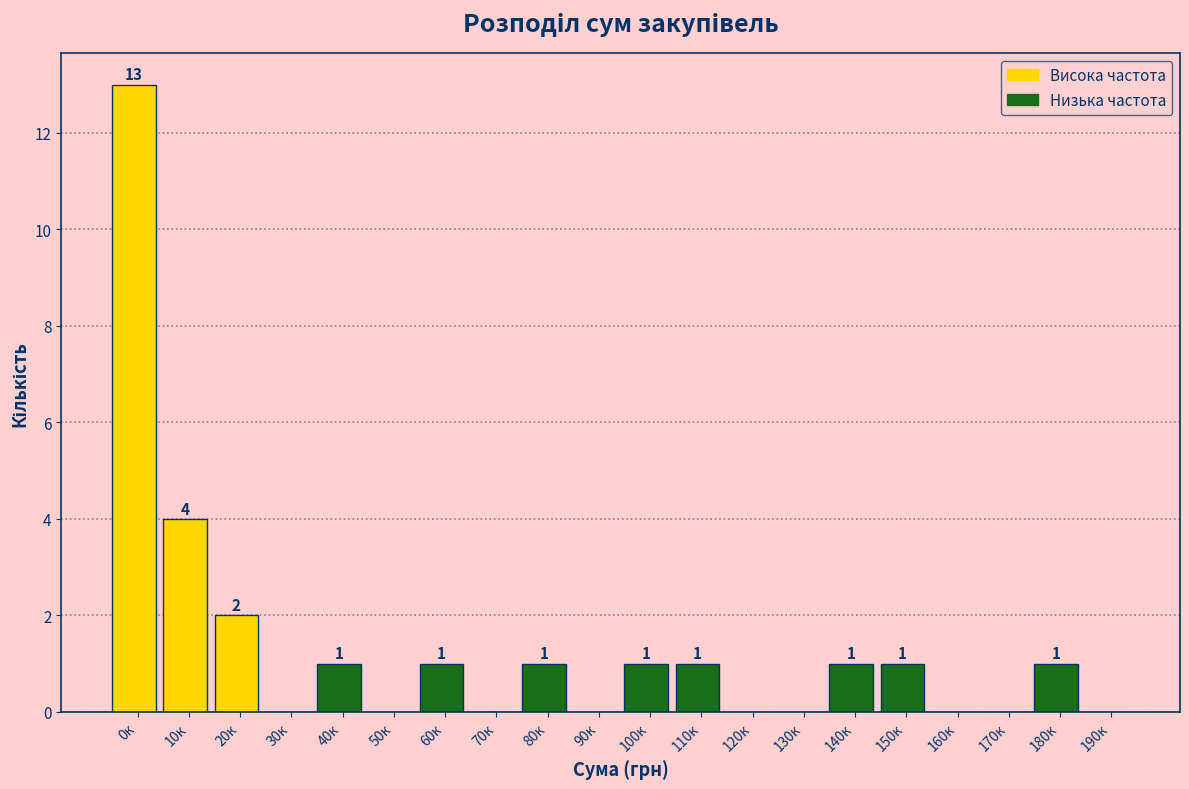

Reading left to right, list all the values displayed in this chart.

0к=13	10к=4	20к=2	30к=0	40к=1	50к=0	60к=1	70к=0	80к=1	90к=0	100к=1	110к=1	120к=0	130к=0	140к=1	150к=1	160к=0	170к=0	180к=1	190к=0